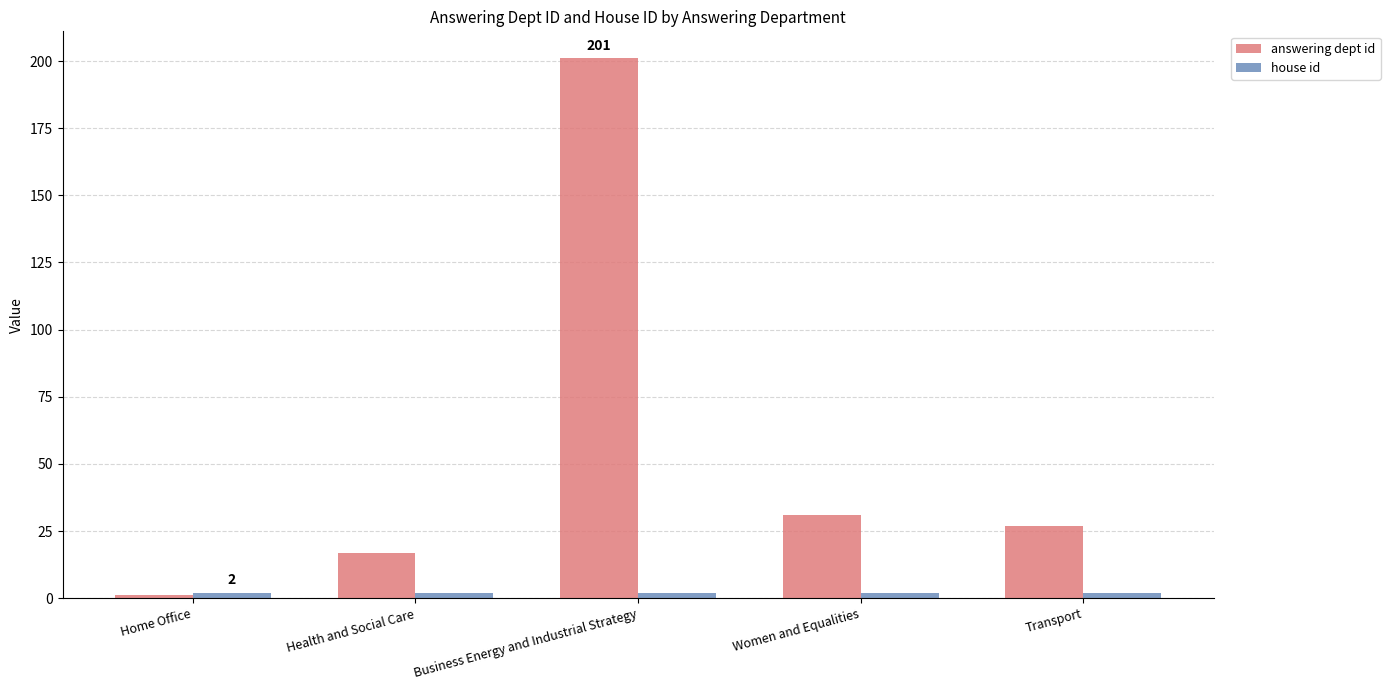

At which category does the chart reach its peak across all series?

Business Energy and Industrial Strategy